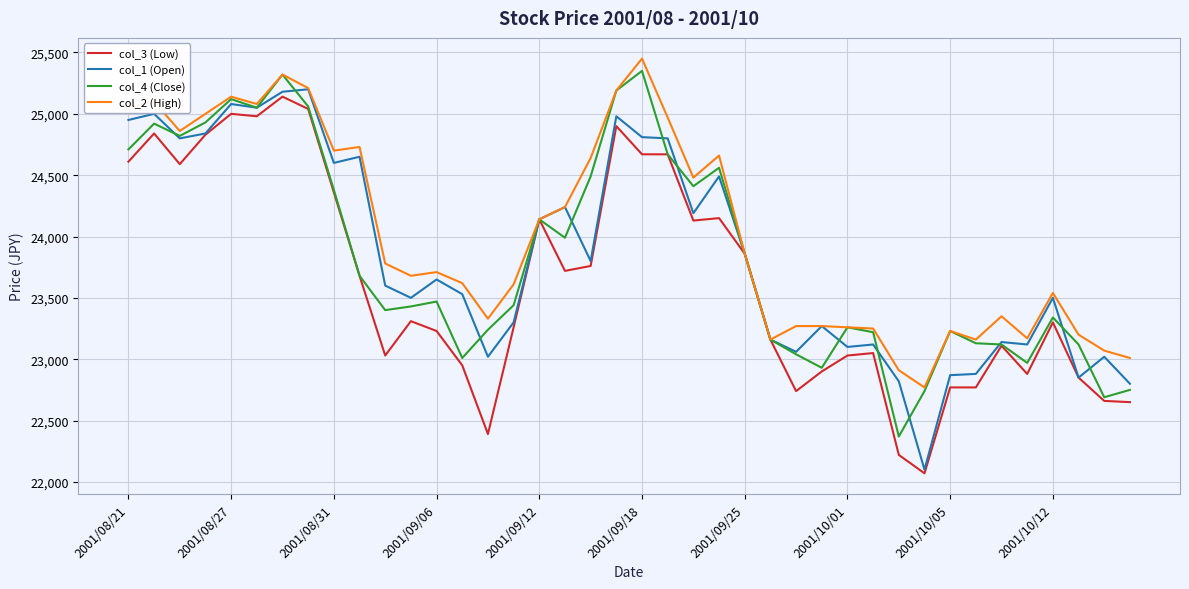

What are all the series names shown in the legend?

col_3 (Low), col_1 (Open), col_4 (Close), col_2 (High)